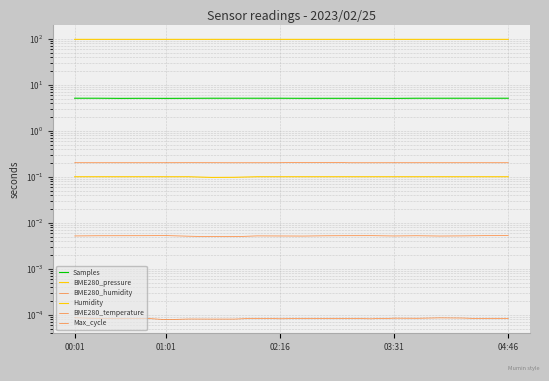

Count the number of data series in this chart.

6